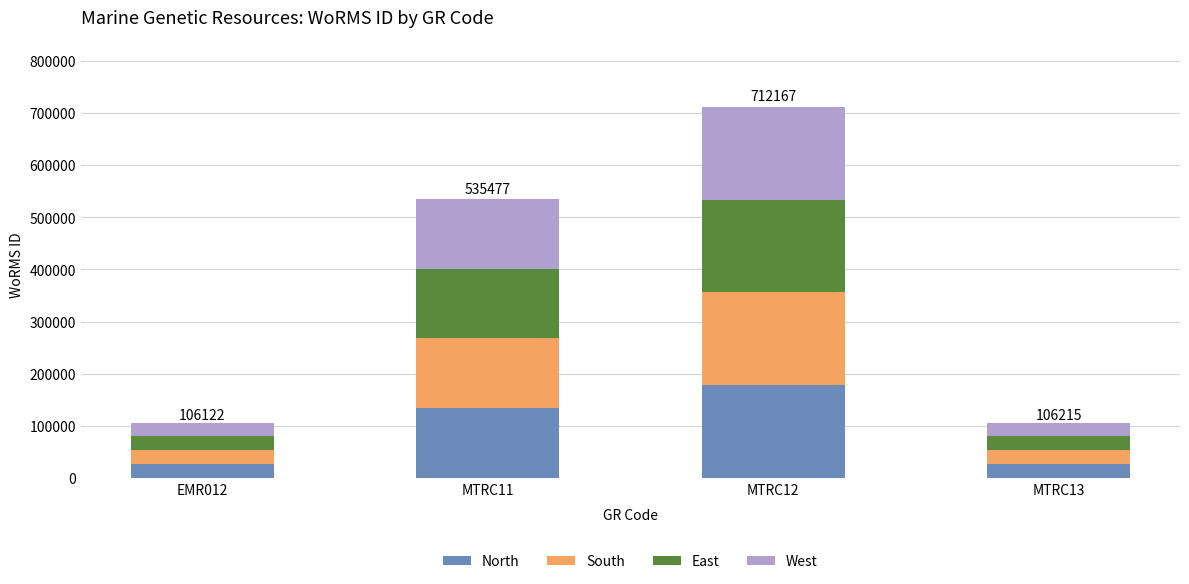

How many data points does each series have?

4